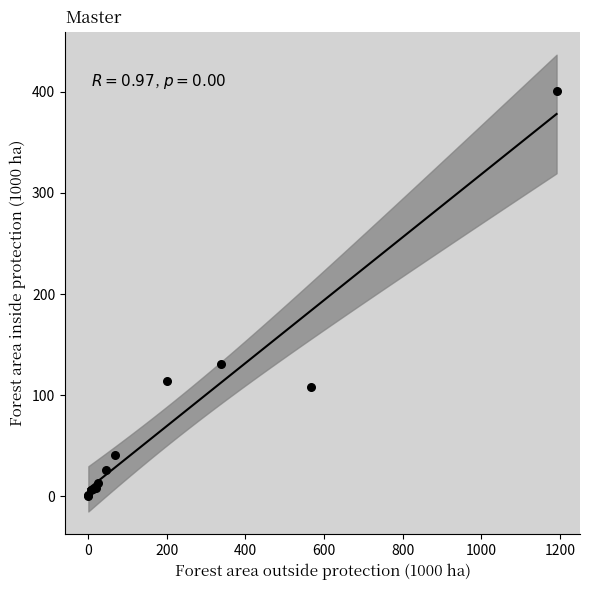

What Y value in the scatter plot is closest to 200?

131.1